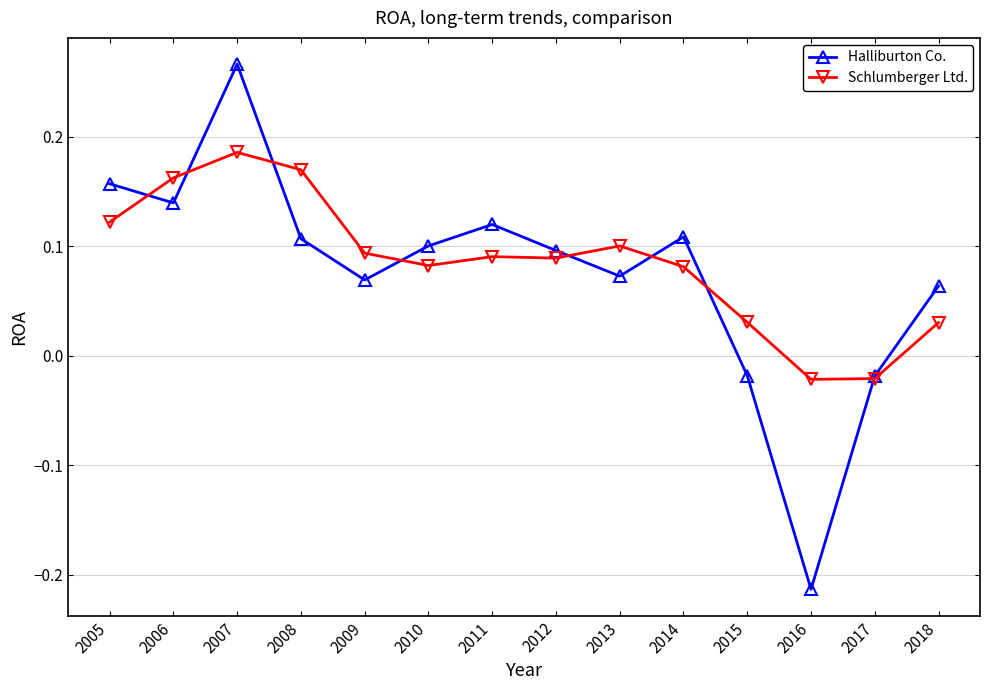

At which category does Halliburton Co. reach its first local peak?

2007